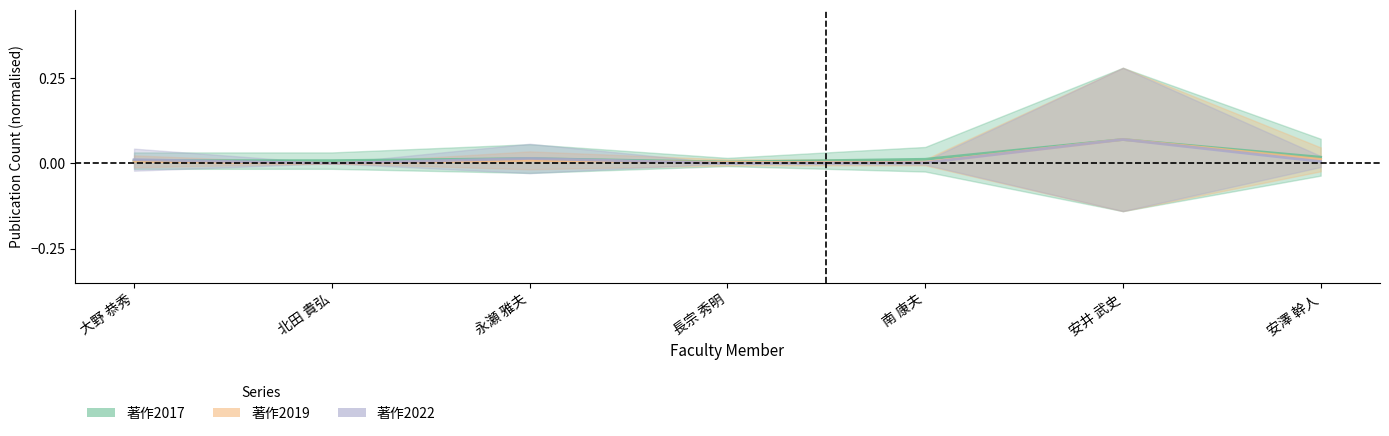

How many interior local peaks does the 著作2019 series have?

2